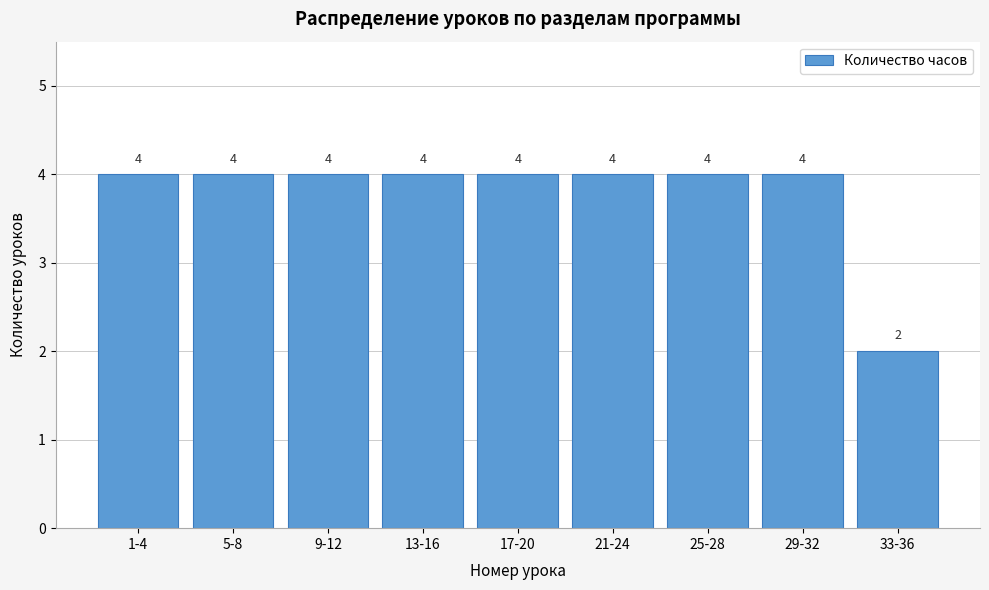

Reading right to left, transcribe all the data shown in this chart.

33-36=2	29-32=4	25-28=4	21-24=4	17-20=4	13-16=4	9-12=4	5-8=4	1-4=4